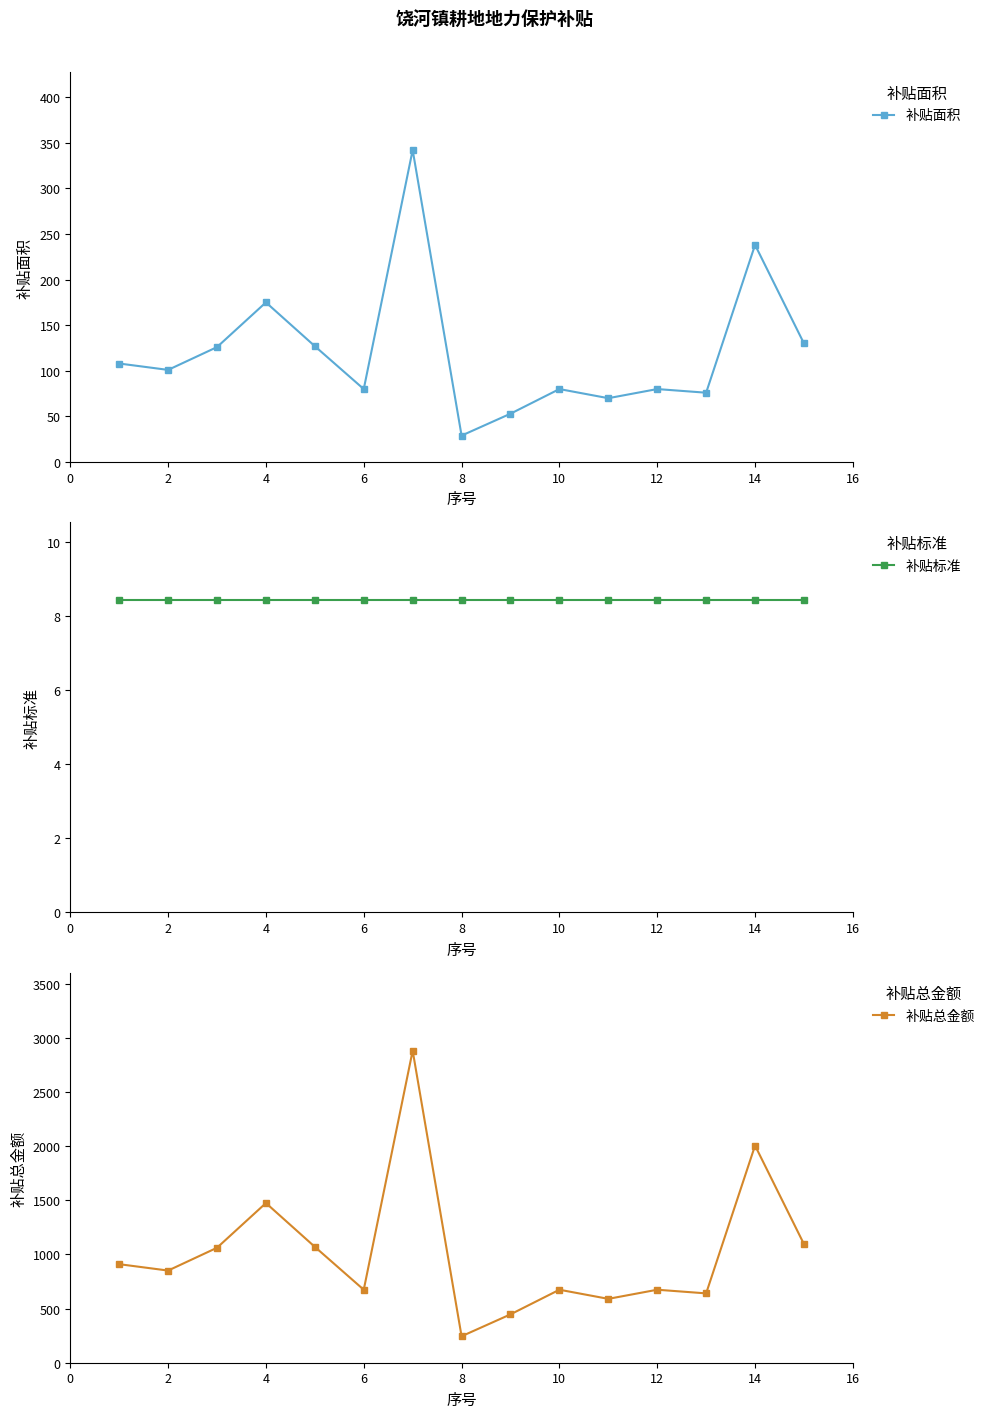

True or false: 补贴面积 has more than 0 interior local peaks.

True